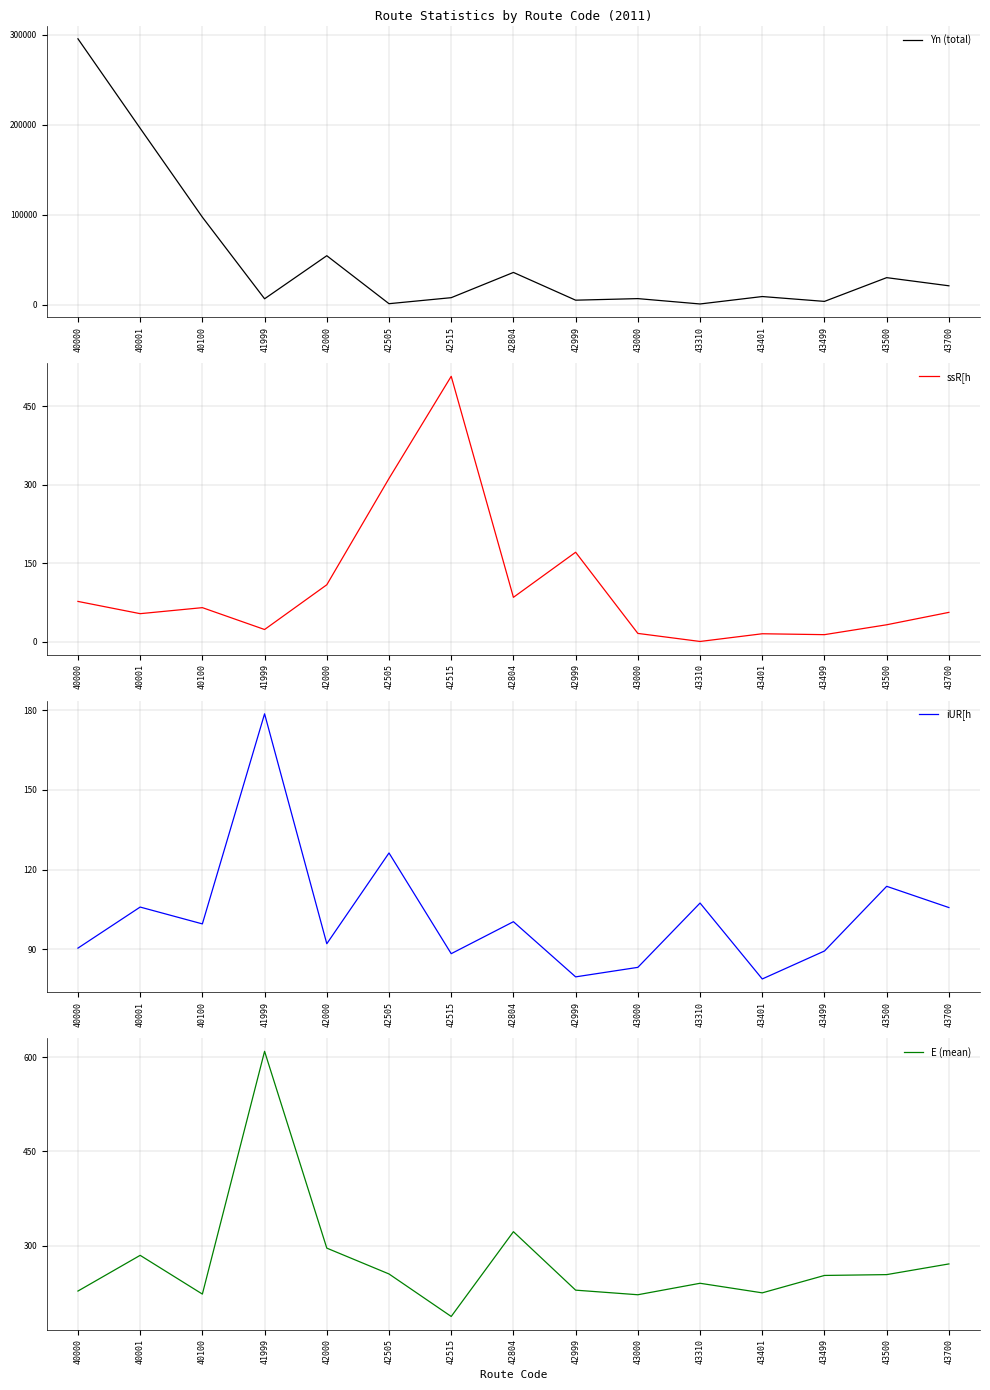

After their last crossing, which series has the higher values: ssR[h or E (mean)?

E (mean)